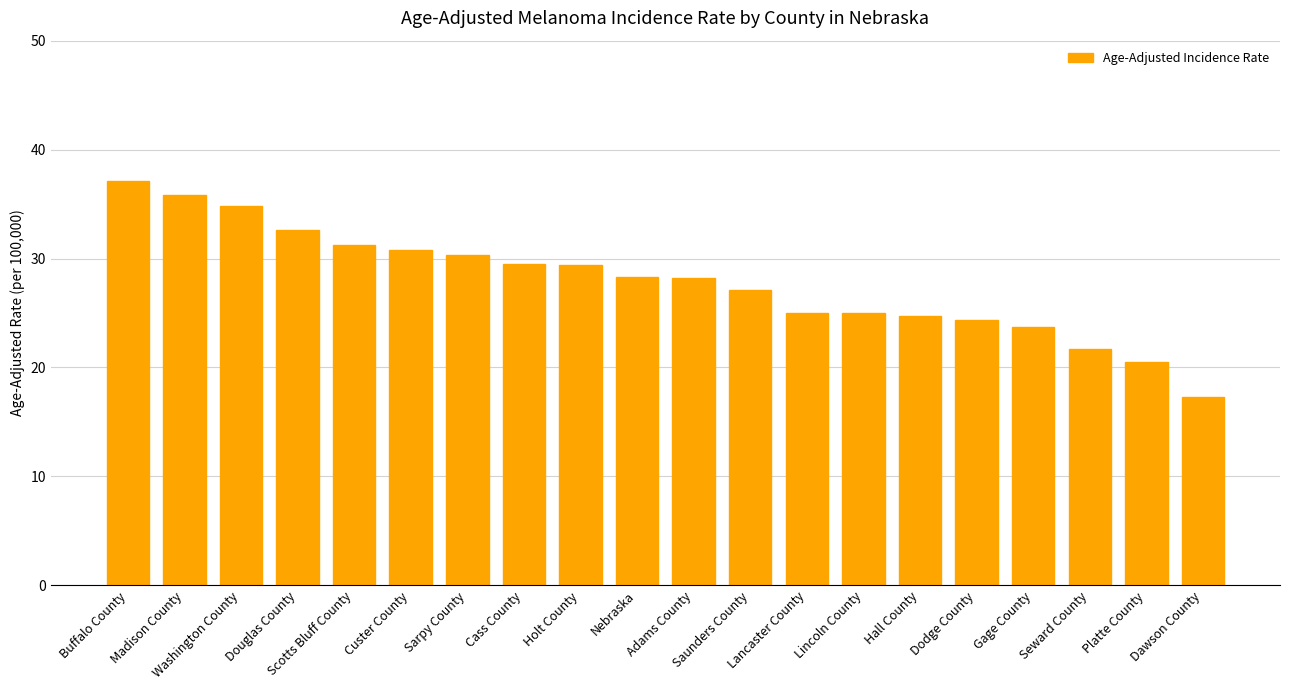

What is the maximum value shown in the chart?

37.1